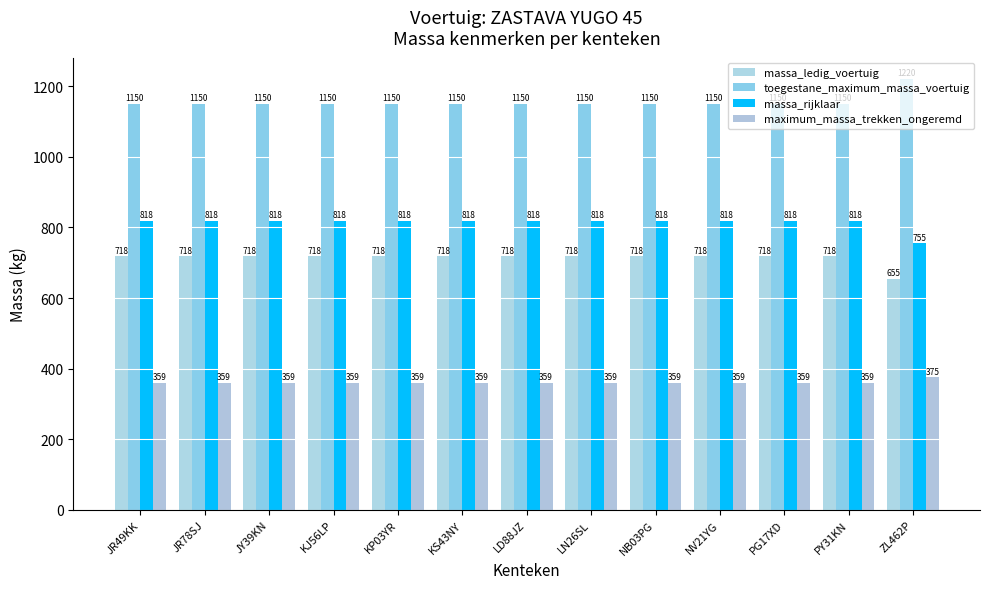

Which label corresponds to the smallest value in the chart?

JR49KK